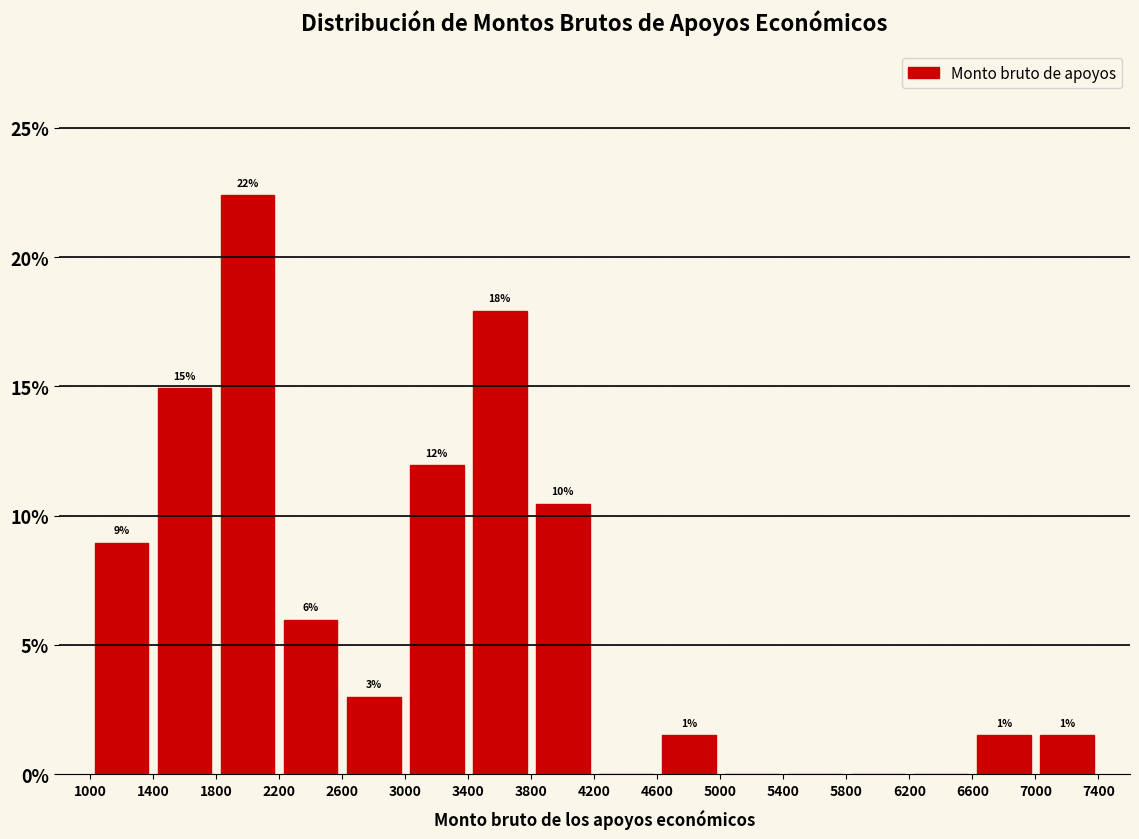

Which range on the x-axis has the tallest bar?

1800 to 2200